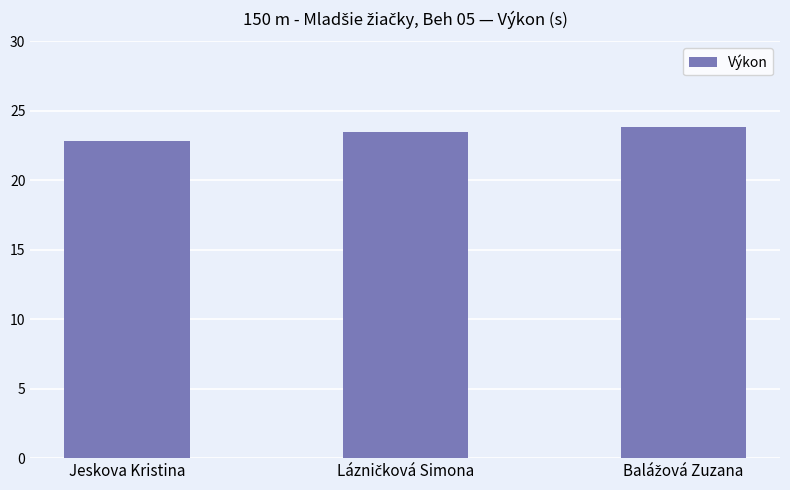

The value at Jeskova Kristina is 10.4. True or false?

False